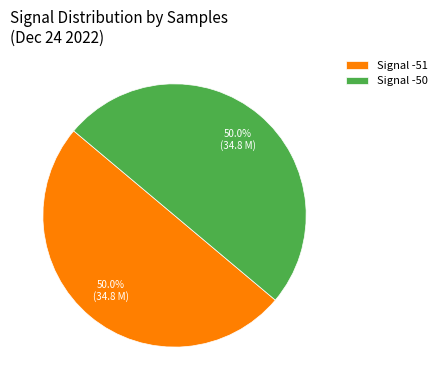

How much of the chart is everything except Signal -50?

50.0%